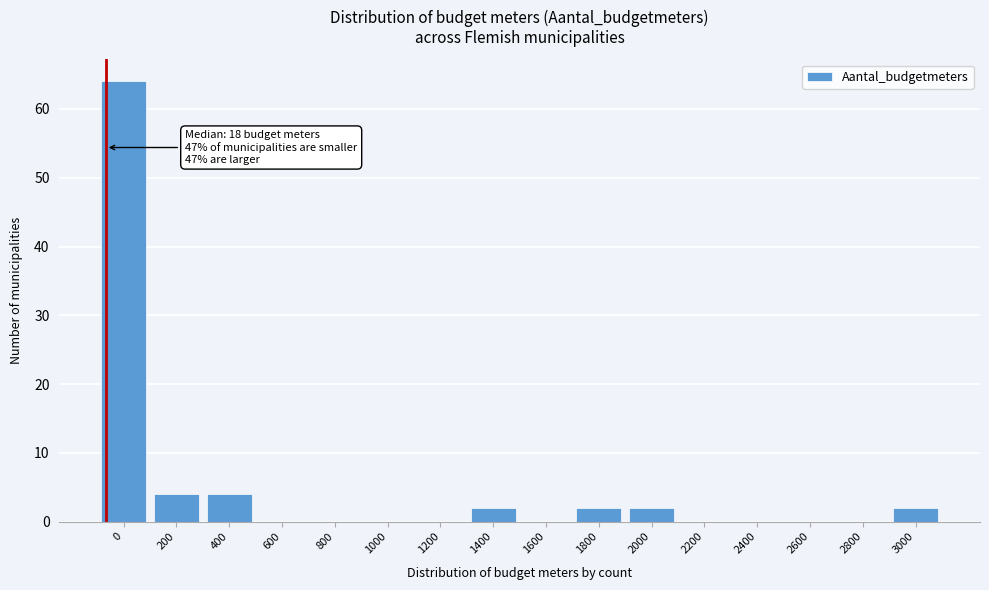

Reading right to left, list all the values displayed in this chart.

3000=2	2800=0	2600=0	2400=0	2200=0	2000=2	1800=2	1600=0	1400=2	1200=0	1000=0	800=0	600=0	400=4	200=4	0=64